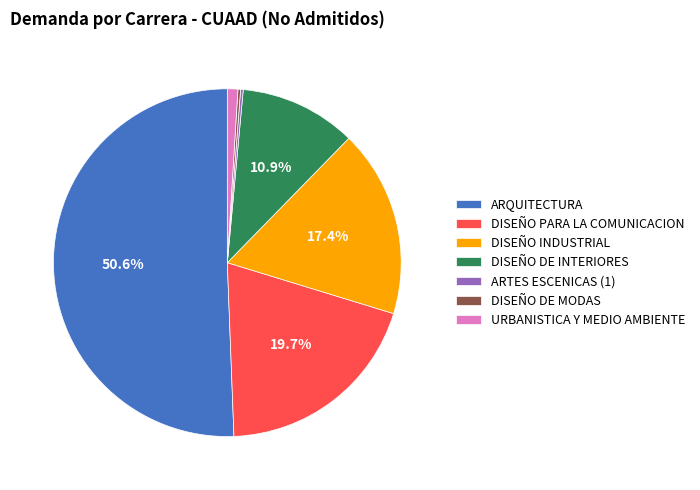

Which has a higher value, ARQUITECTURA or DISEÑO INDUSTRIAL?

ARQUITECTURA